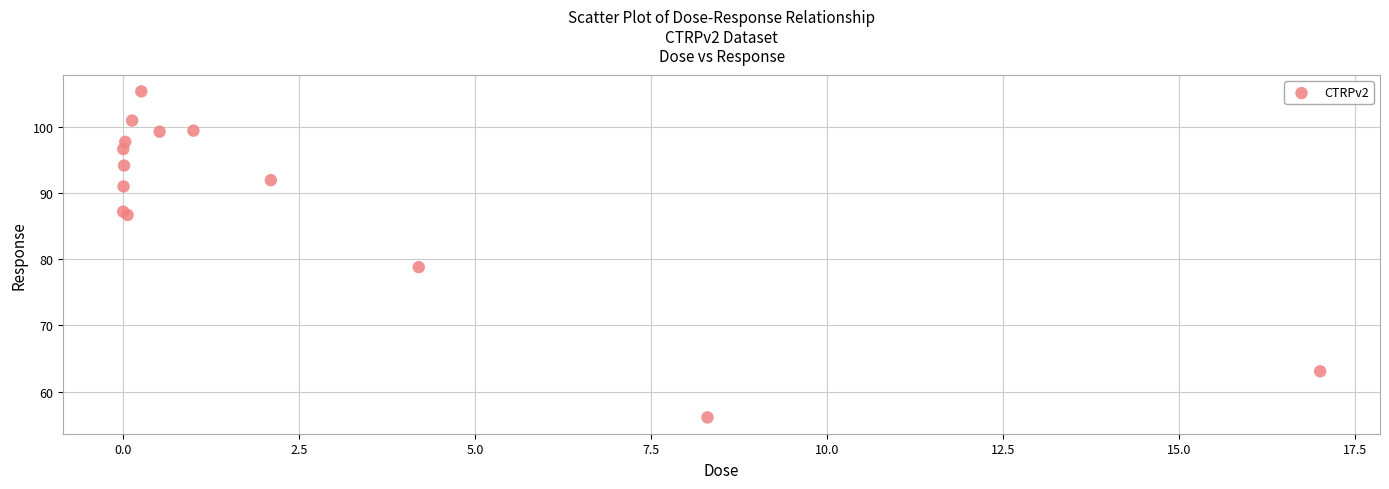

What Y value in the scatter plot is closest to 80?

78.8